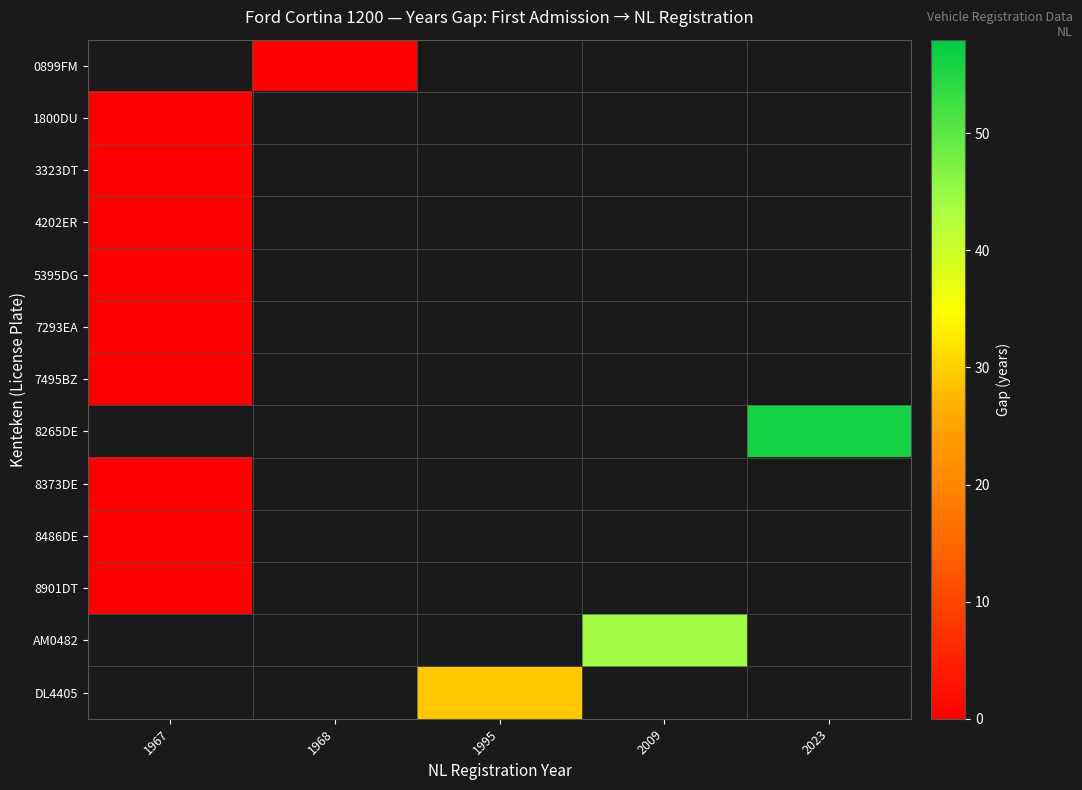

Which label corresponds to the smallest value in the chart?

1968